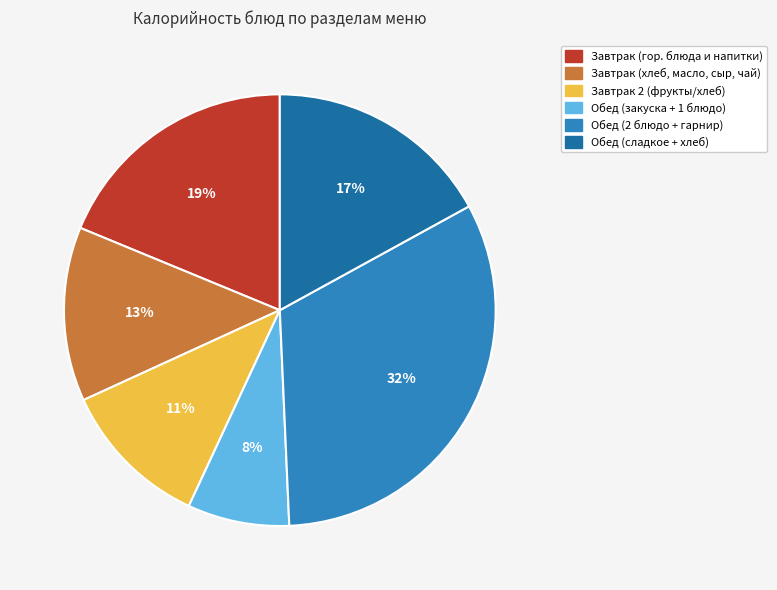

Count the number of slices in the pie.

6